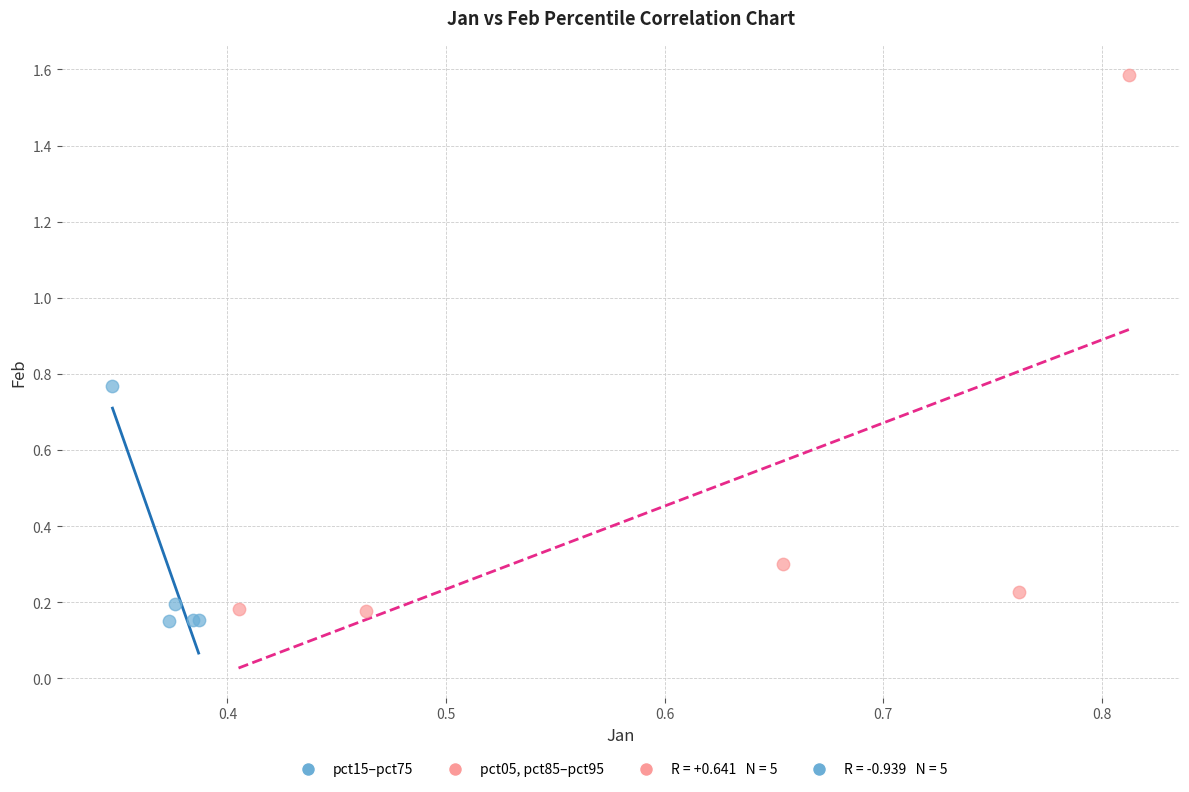

Which series has the widest spread of Y values?

pct05, pct85–pct95